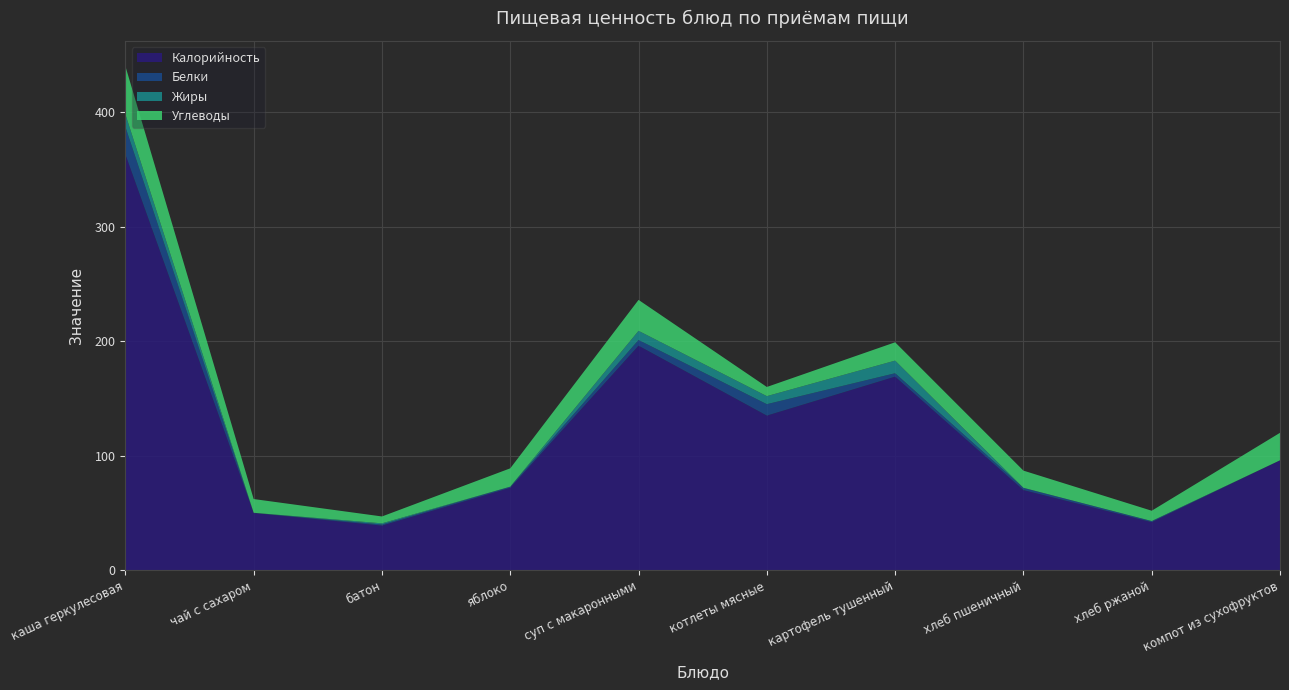

Reading right to left, extract all data points from this chart.

Калорийность: компот из сухофруктов=96.0	хлеб ржаной=42.0	хлеб пшеничный=70.0	картофель тушенный=169.0	котлеты мясные=135.0	суп с макаронными=196.0	яблоко=72.0	батон=39.0	чай с сахаром=50.0	каша геркулесовая=363.0
Белки: компот из сухофруктов=0.0	хлеб ржаной=1.0	хлеб пшеничный=2.0	картофель тушенный=3.0	котлеты мясные=10.0	суп с макаронными=5.0	яблоко=1.0	батон=1.0	чай с сахаром=0.2	каша геркулесовая=24.0
Жиры: компот из сухофруктов=0.0	хлеб ржаной=0.0	хлеб пшеничный=0.0	картофель тушенный=11.0	котлеты мясные=7.0	суп с макаронными=8.0	яблоко=0.0	батон=1.0	чай с сахаром=0.0	каша геркулесовая=11.0
Углеводы: компот из сухофруктов=24.0	хлеб ржаной=9.0	хлеб пшеничный=15.0	картофель тушенный=16.0	котлеты мясные=8.0	суп с макаронными=27.0	яблоко=16.0	батон=6.0	чай с сахаром=12.0	каша геркулесовая=42.0